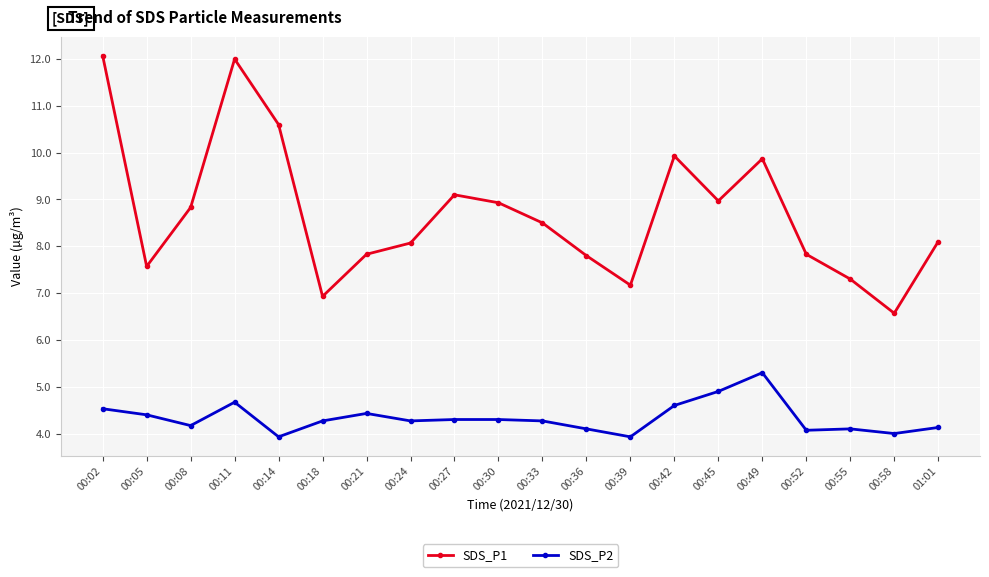

What is the maximum value for SDS_P1?

12.1